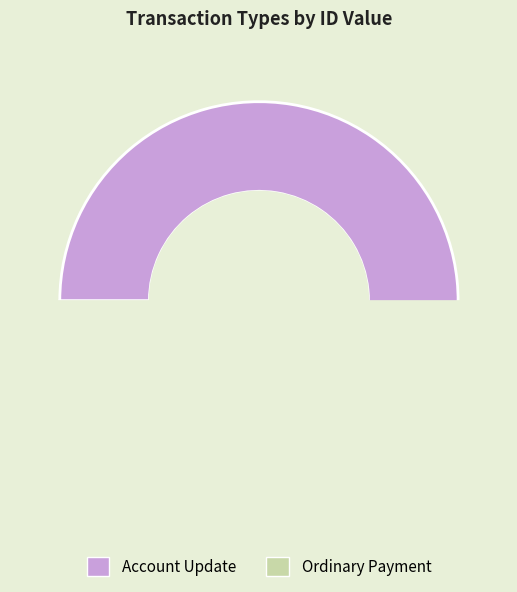

Between Ordinary Payment and Account Update, which is larger?

Account Update